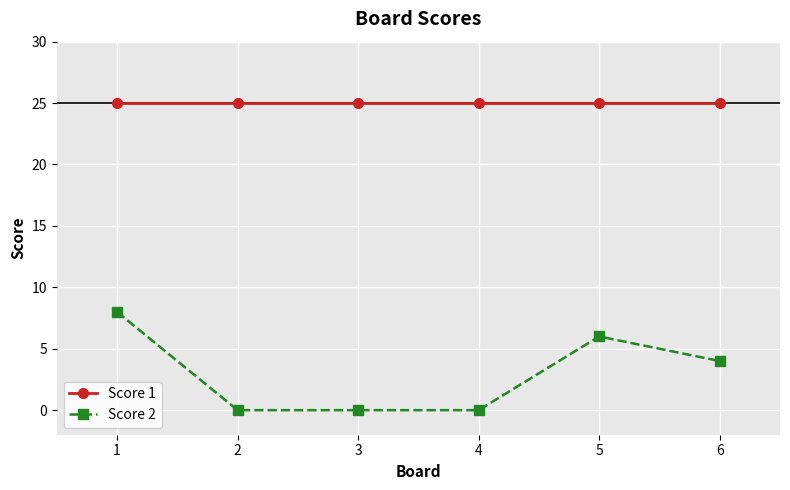

True or false: Score 2 and Score 1 cross at least once.

False